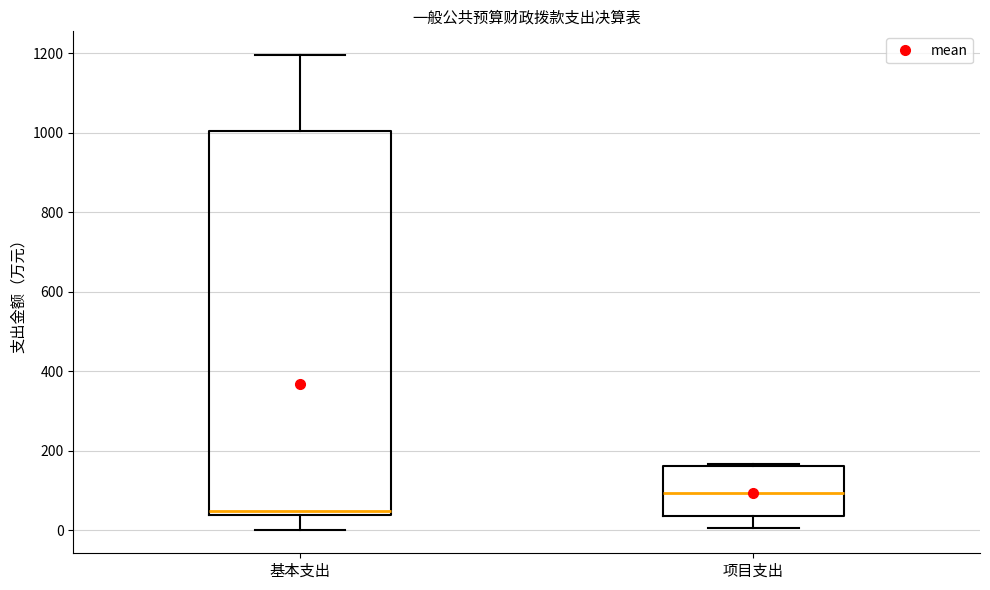

Which box's median line is the lowest?

基本支出